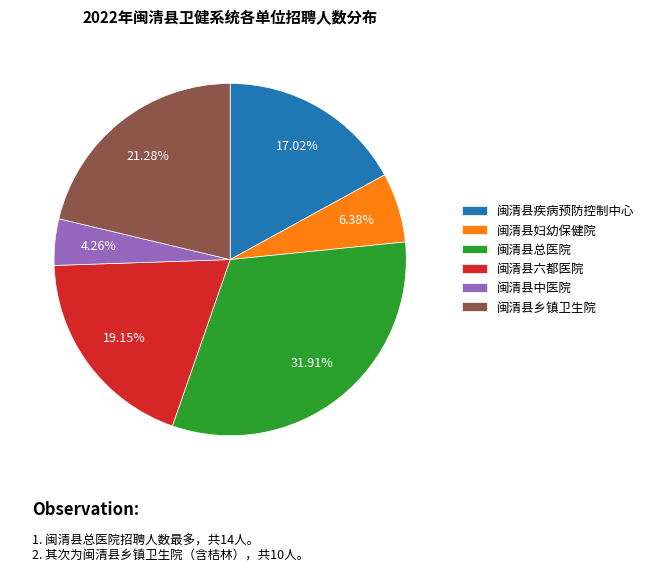

Combined, do 闽清县六都医院 and 闽清县乡镇卫生院 account for over 50%?

No